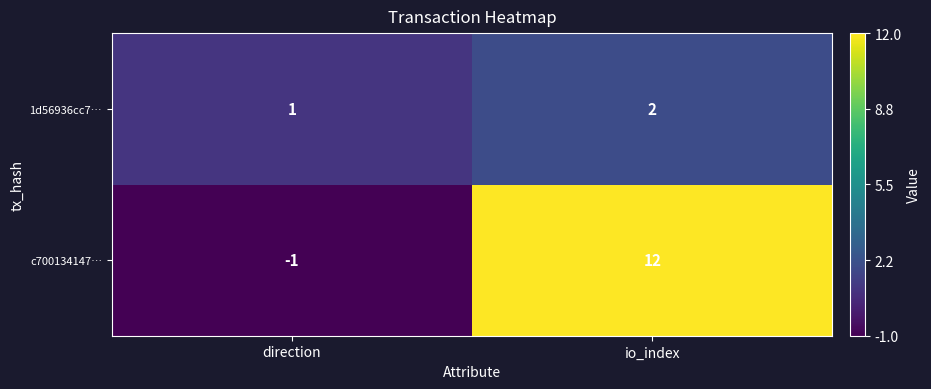

What is the difference between the maximum and minimum values in the c700134147… series?

13